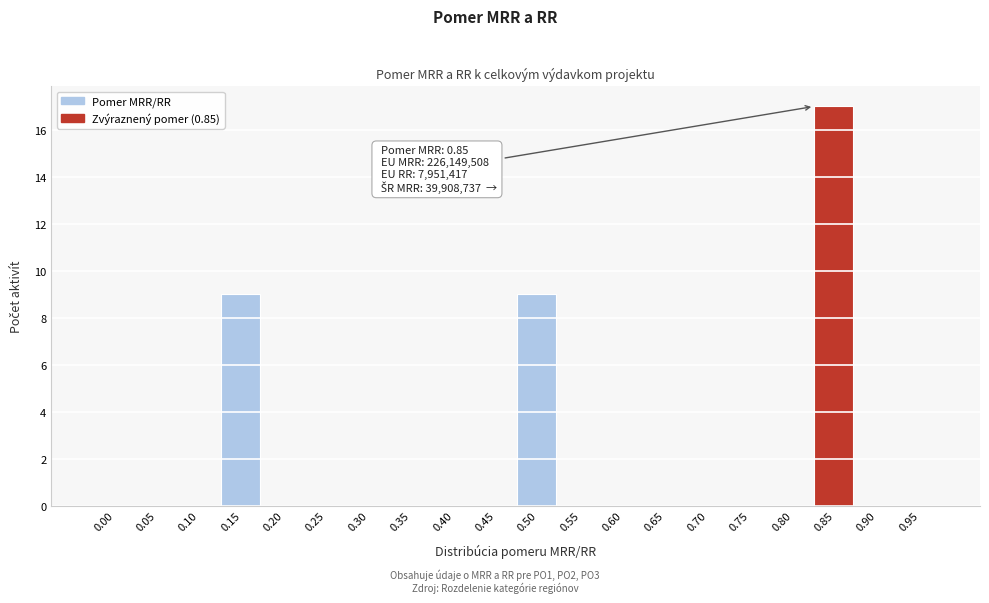

Reading left to right, list all the values displayed in this chart.

0.00=0	0.05=0	0.10=0	0.15=9	0.20=0	0.25=0	0.30=0	0.35=0	0.40=0	0.45=0	0.50=9	0.55=0	0.60=0	0.65=0	0.70=0	0.75=0	0.80=0	0.85=17	0.90=0	0.95=0